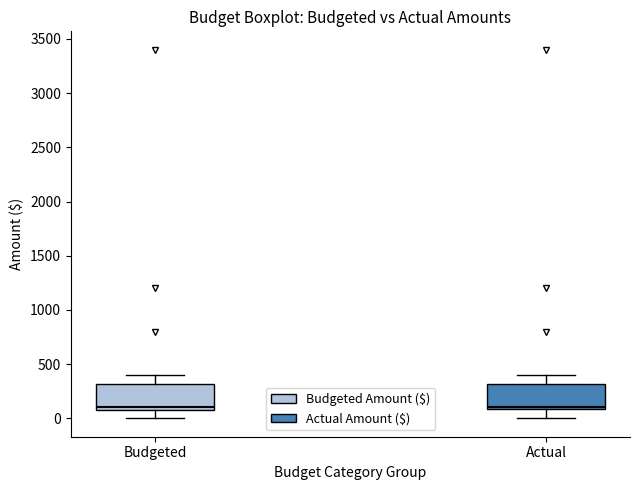

Reading left to right, read every box against the y-axis: the position of its median line, the range the box covers, and the ends of its whiskers. The values are not printed on the chart, so give them approximately, as read against the axis.

Budgeted: median 100 (just above the box's lower edge), box 100 to 300, whiskers 0 to 400
Actual: median 100 (just above the box's lower edge), box 100 to 300, whiskers 0 to 400